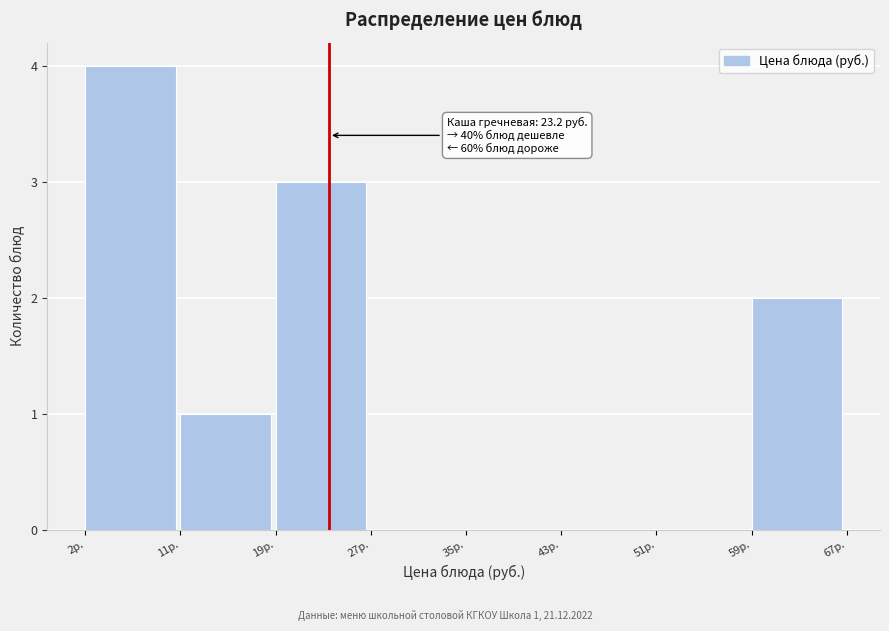

Which range on the x-axis has the tallest bar?

2 to 11